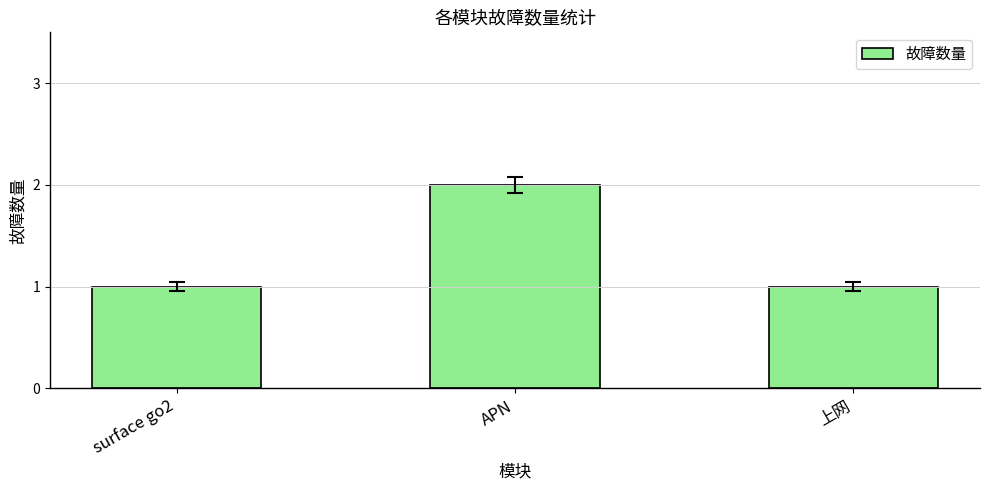

What is the change in value from surface go2 to APN?

+1